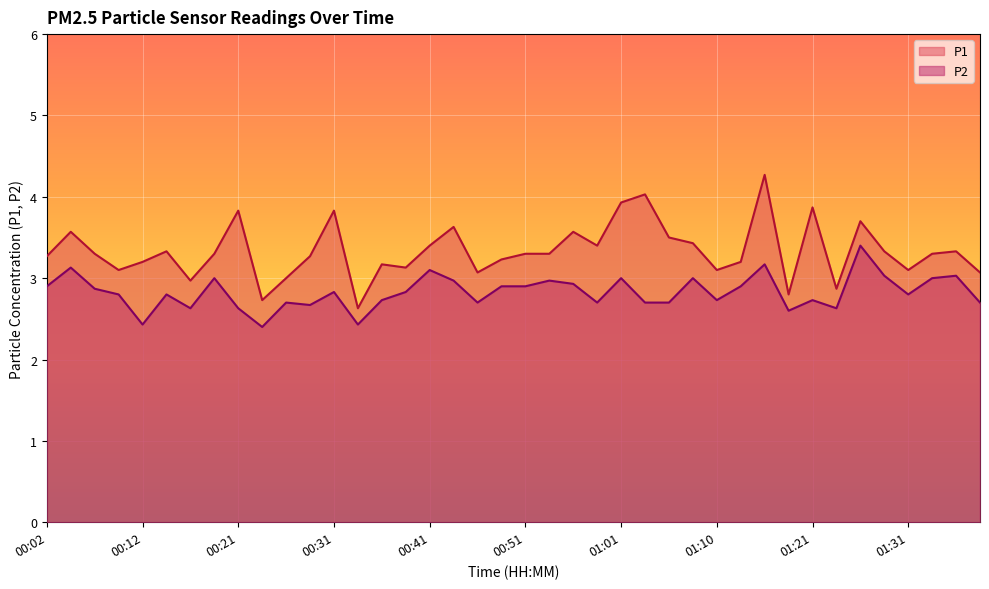

Which series changed the most between 00:29 and 01:10?

P1